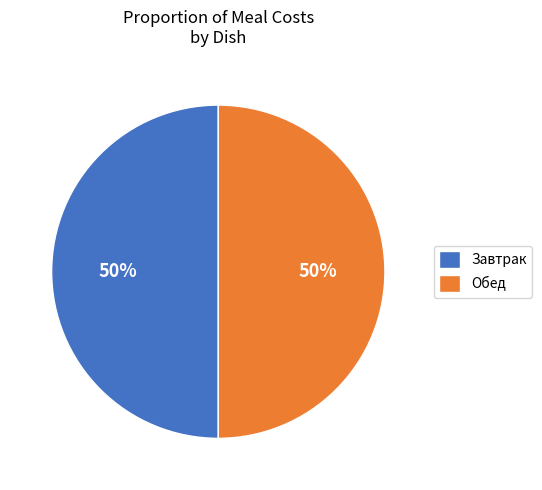

Is it true that Завтрак is 56% of the pie?

False